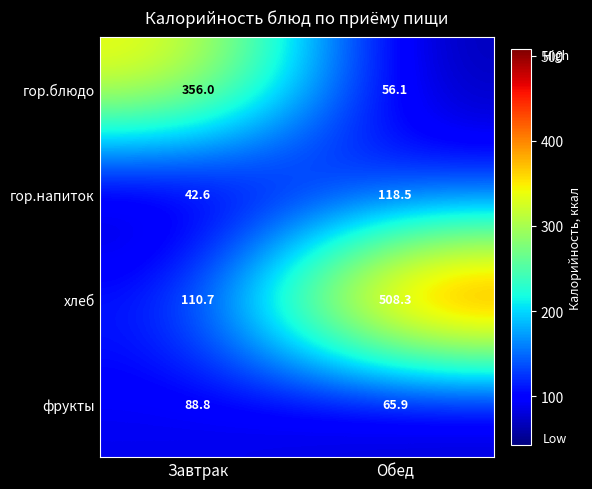

What is the average value of the гор.блюдо series?

206.1